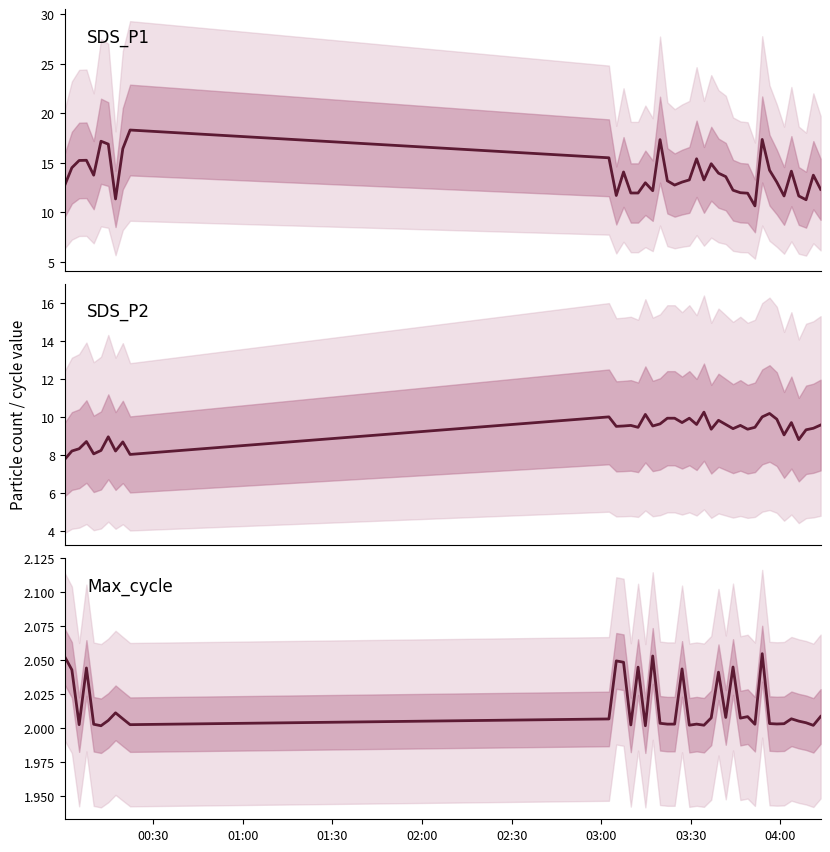

How many data points in SDS_P2 are above 9?

29